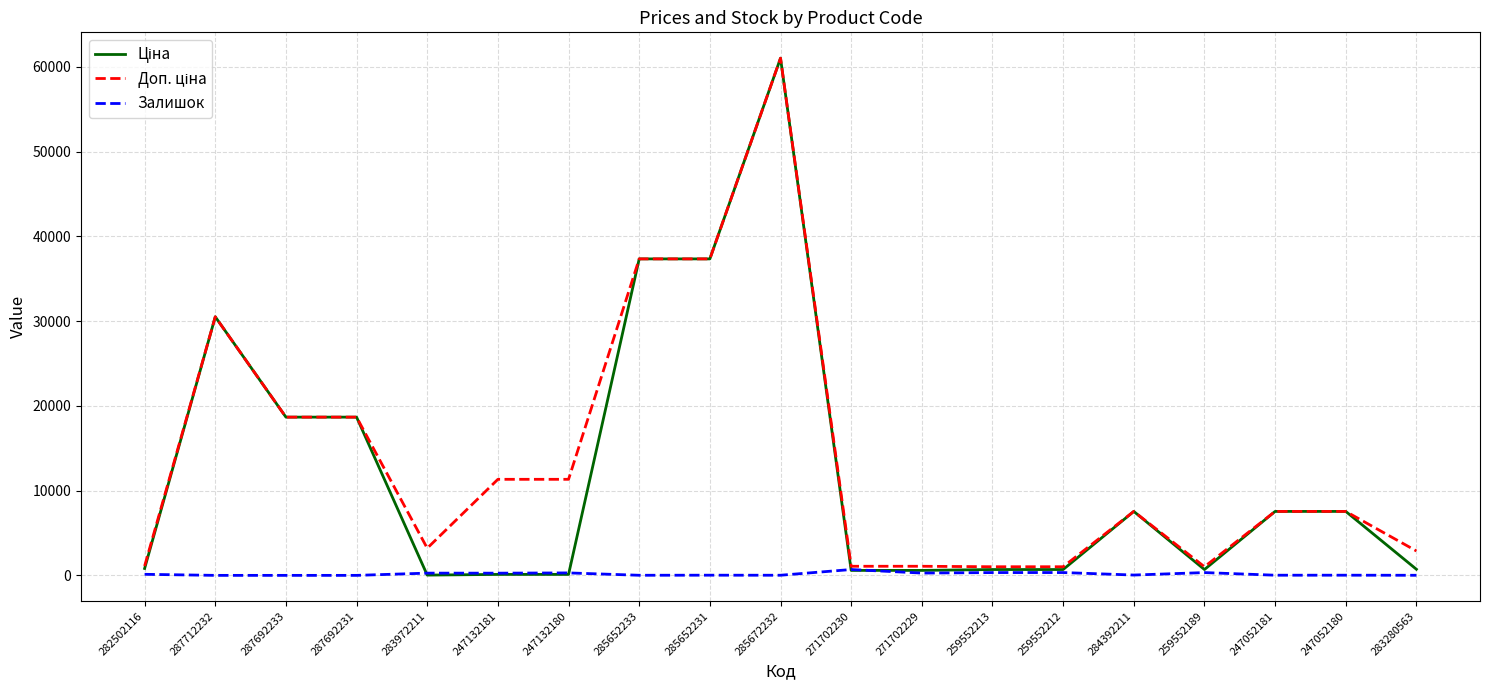

What is the greatest value displayed?

61024.7